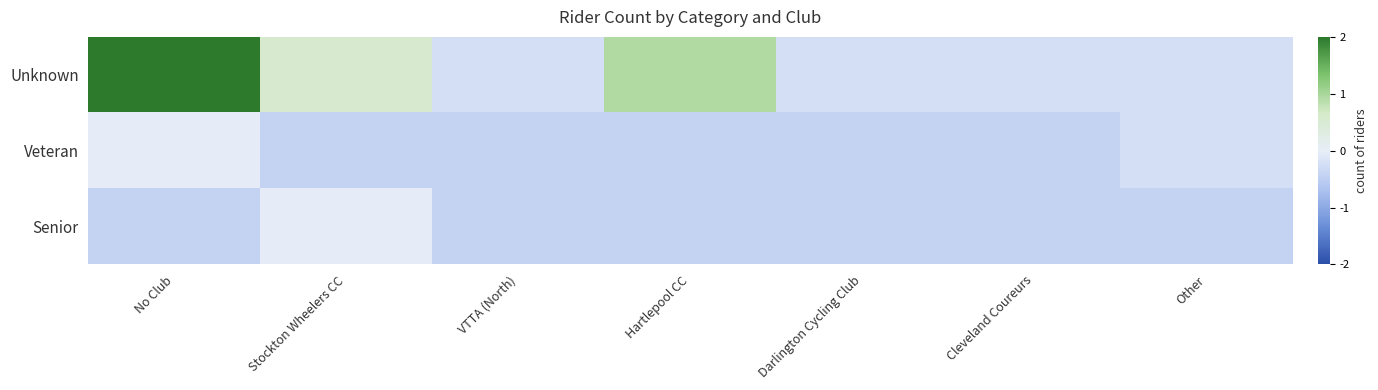

At Other, list the series in order from largest to smallest.

Unknown, Veteran, Senior